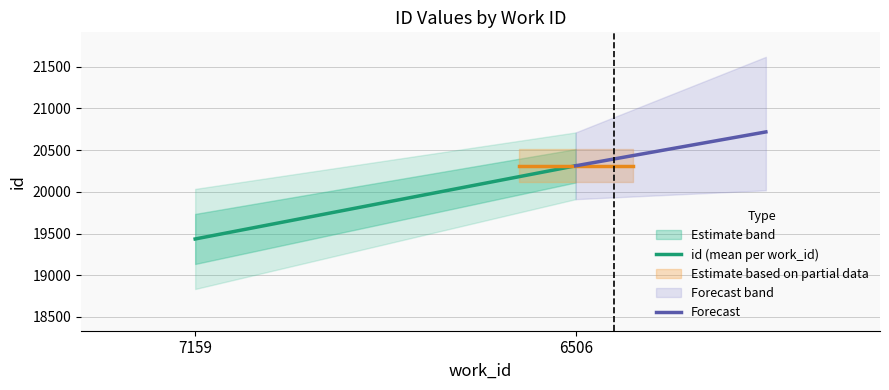

What is the difference between the Forecast values at 7159 and 6506?

406.2